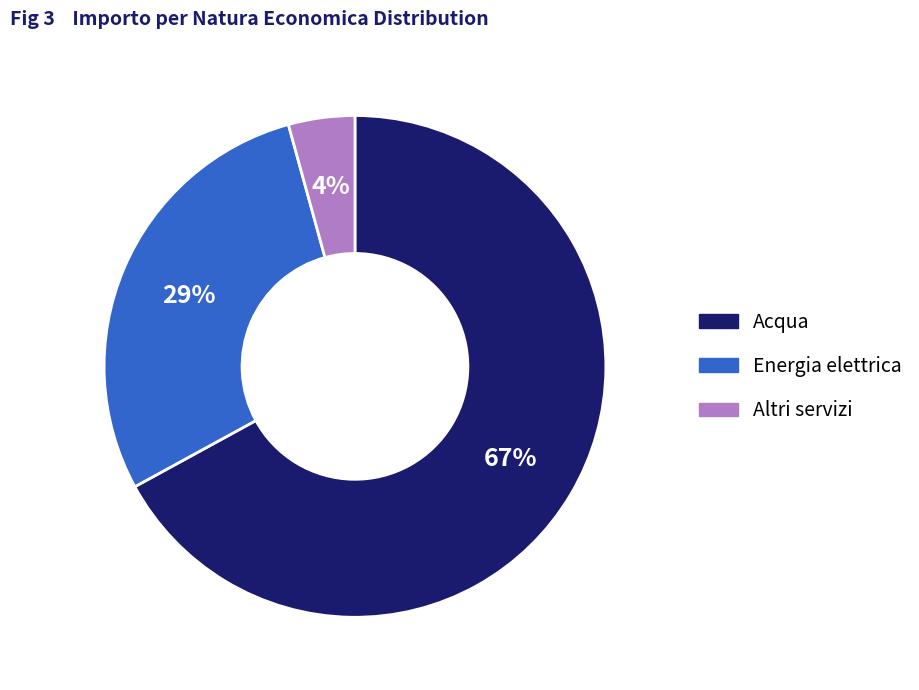

Is there a majority slice in this chart?

Yes